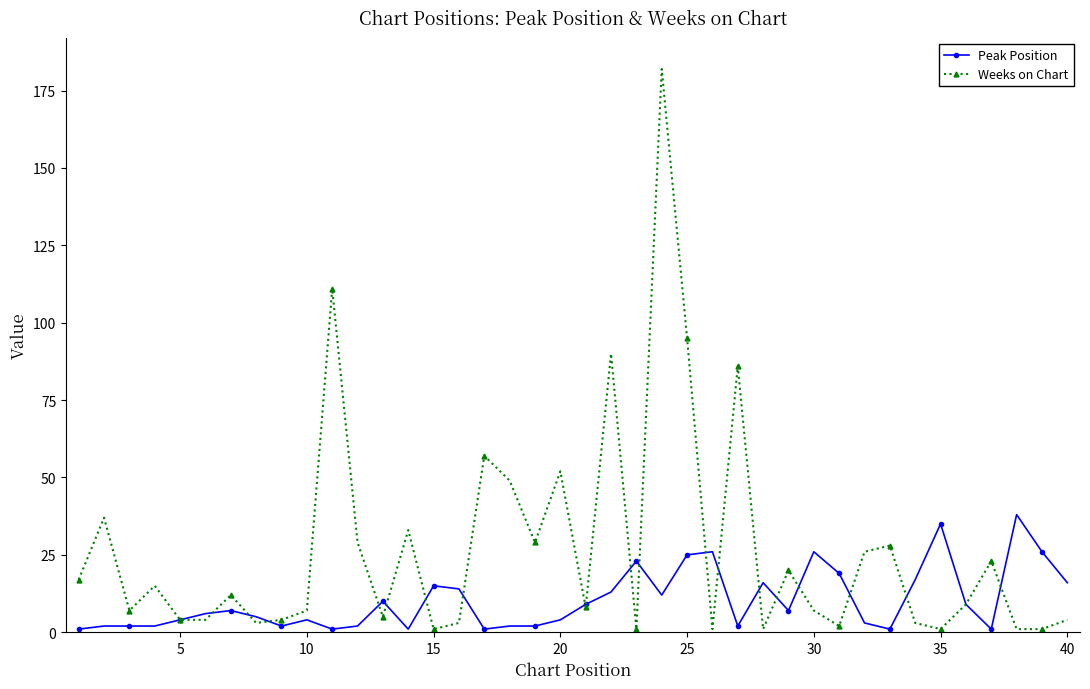

What is the value of the Weeks on Chart point at the 15th from the left?

1